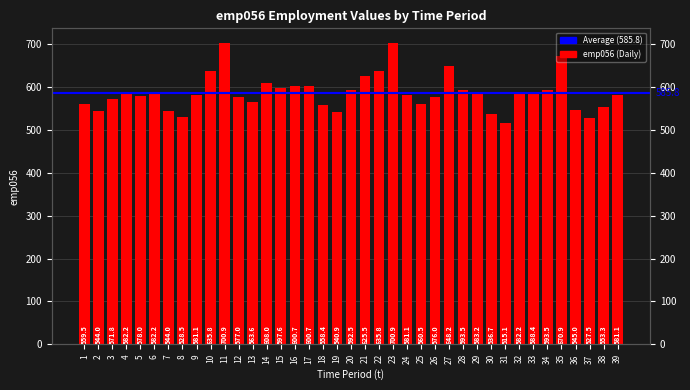

Which label corresponds to the largest value in the chart?

11